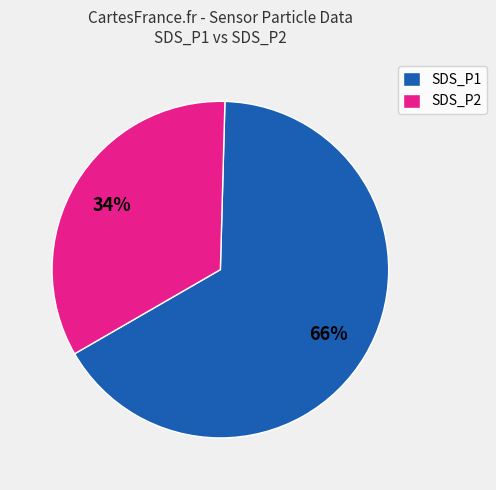

Which slice is the smallest?

SDS_P2